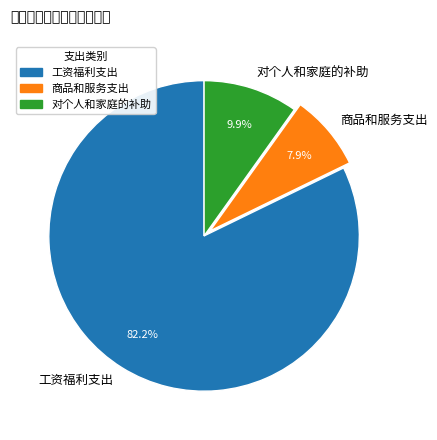

What is the smallest slice in the pie chart?

商品和服务支出